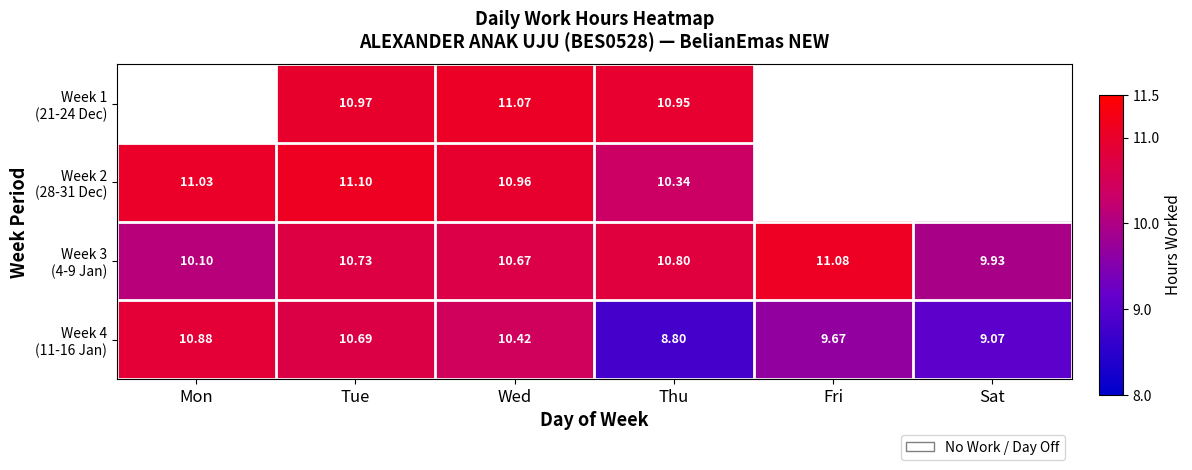

Rank the series by their average value, from highest to lowest.

Week 1 (21-24 Dec), Week 2 (28-31 Dec), Week 3 (4-9 Jan), Week 4 (11-16 Jan)